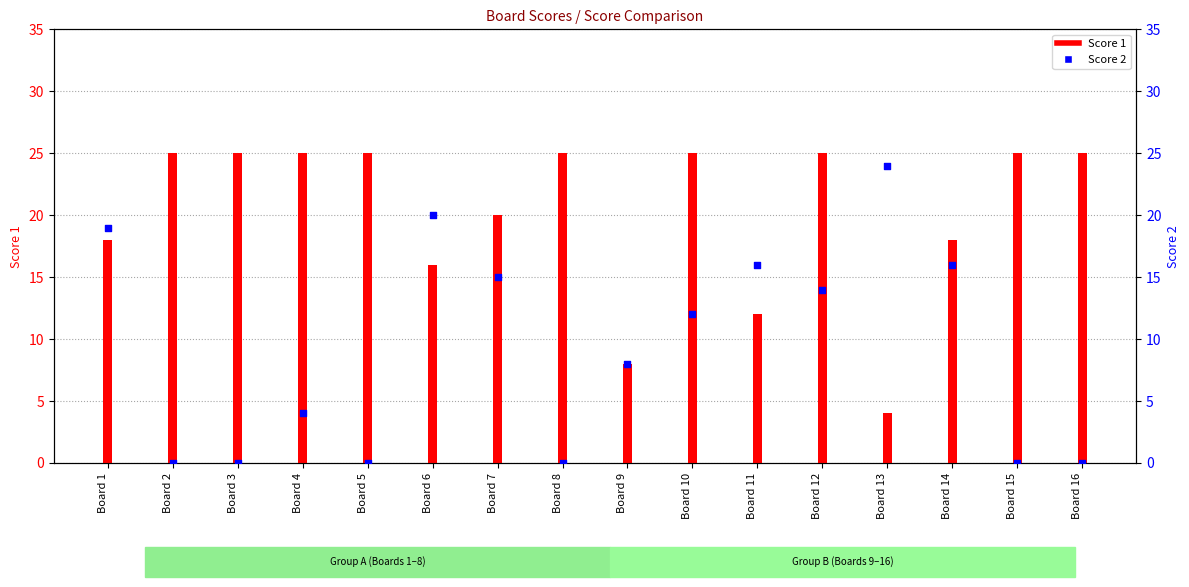

What are all the series names shown in the legend?

Score 1, Score 2